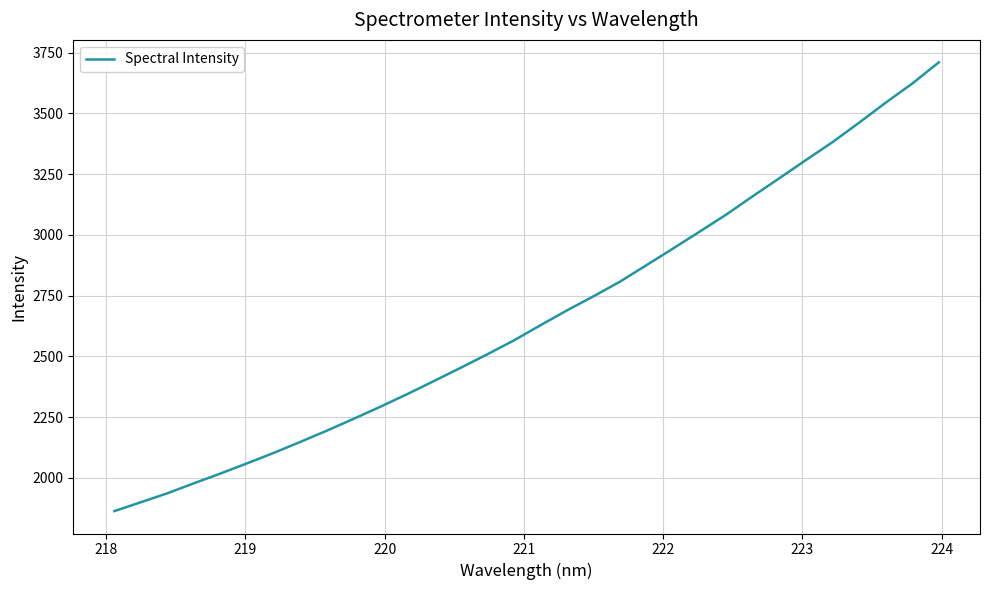

What is the maximum value shown in the chart?

3710.4